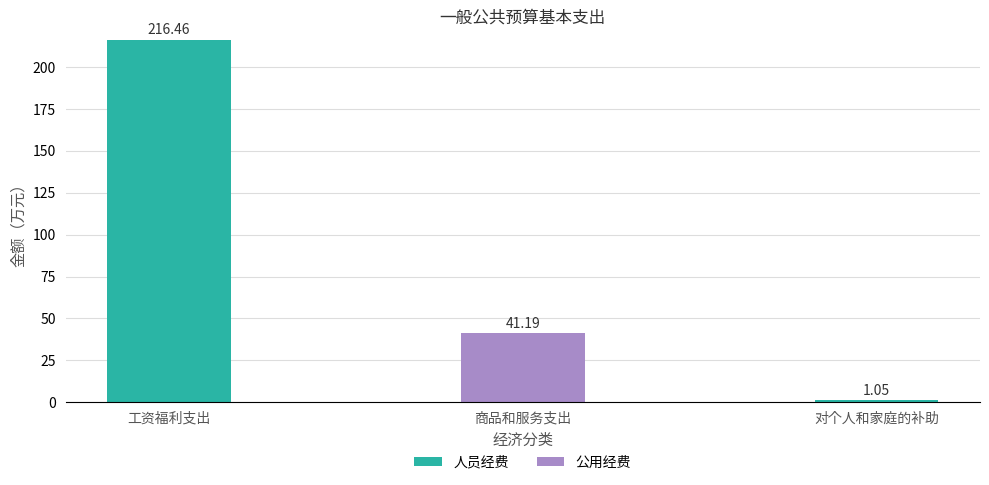

Where is 人员经费 nearest to the value 108?

对个人和家庭的补助